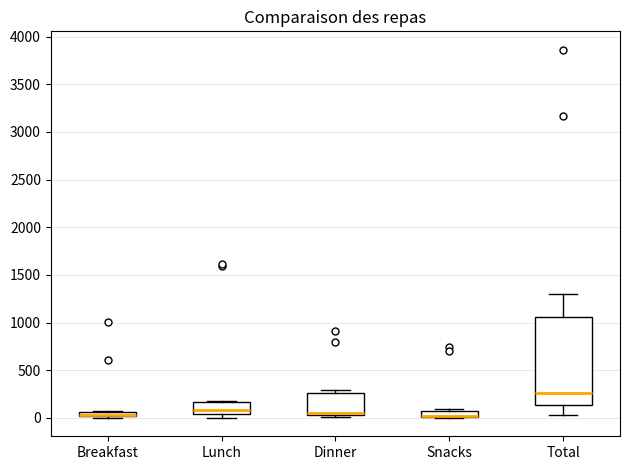

Comparing the boxes themselves (not the whiskers), which one is the tallest?

Total